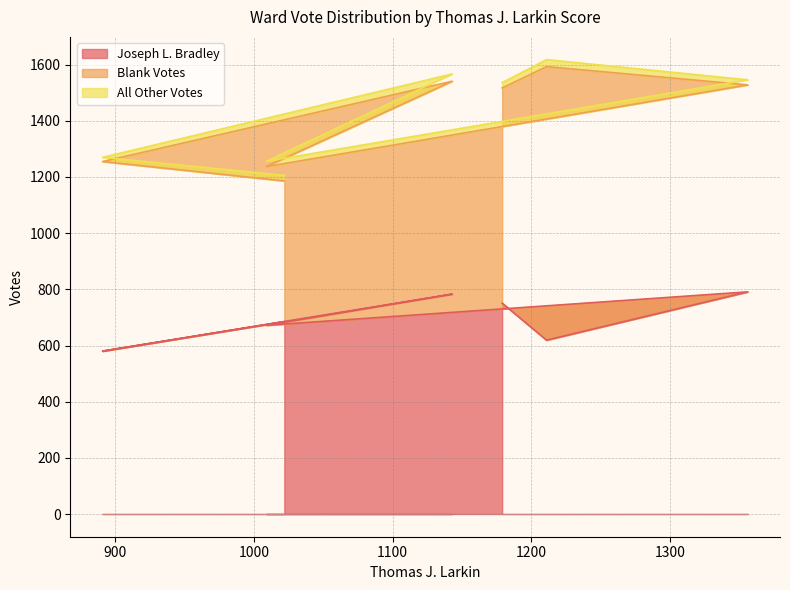

At how many categories does at least one series exceed 218?

7